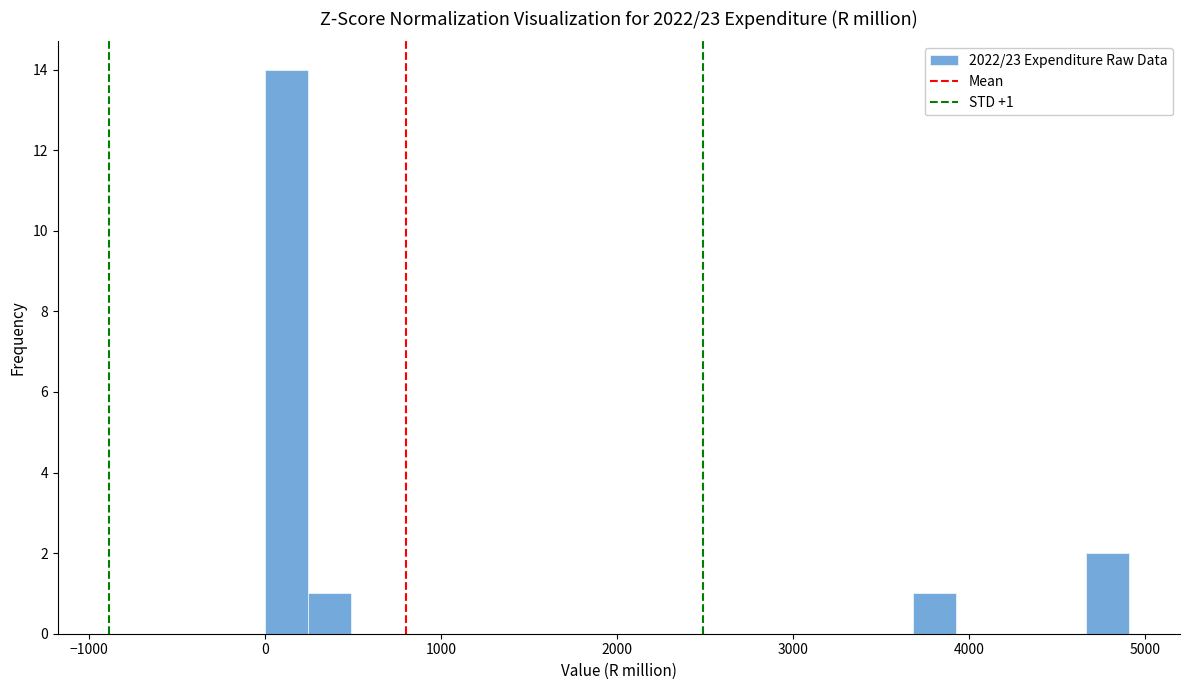

Around what value on the x-axis is the tallest bar? Give the approximate position of its centre, as read against the axis.

100